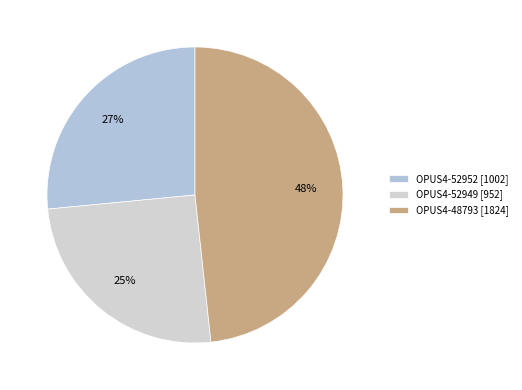

To the nearest percent, what is the difference between the OPUS4-52949 and OPUS4-52952 slice percentages?

1%